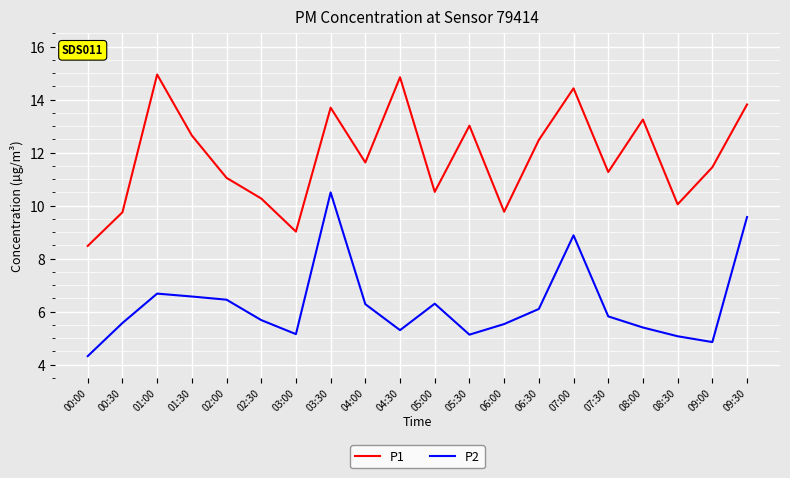

The value of P1 at 02:30 is 2.4. True or false?

False